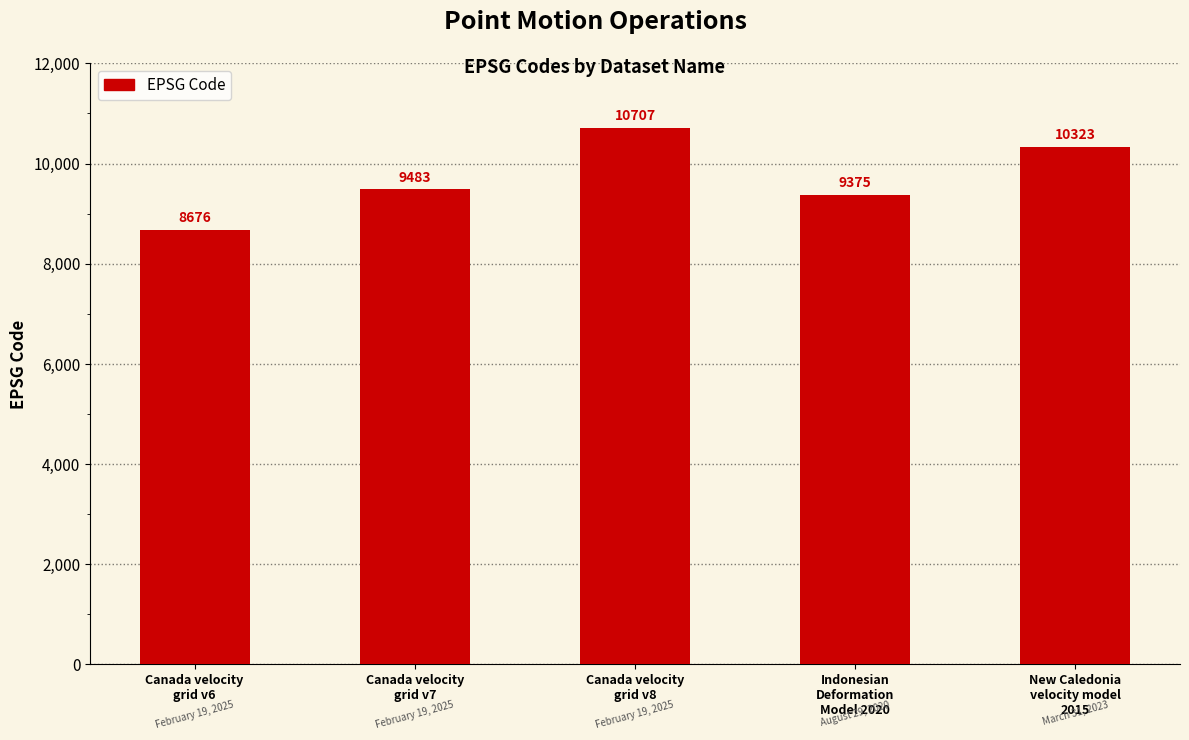

Reading left to right, transcribe all the data shown in this chart.

Canada velocity
grid v6=8676	Canada velocity
grid v7=9483	Canada velocity
grid v8=10707	Indonesian
Deformation
Model 2020=9375	New Caledonia
velocity model
2015=10323